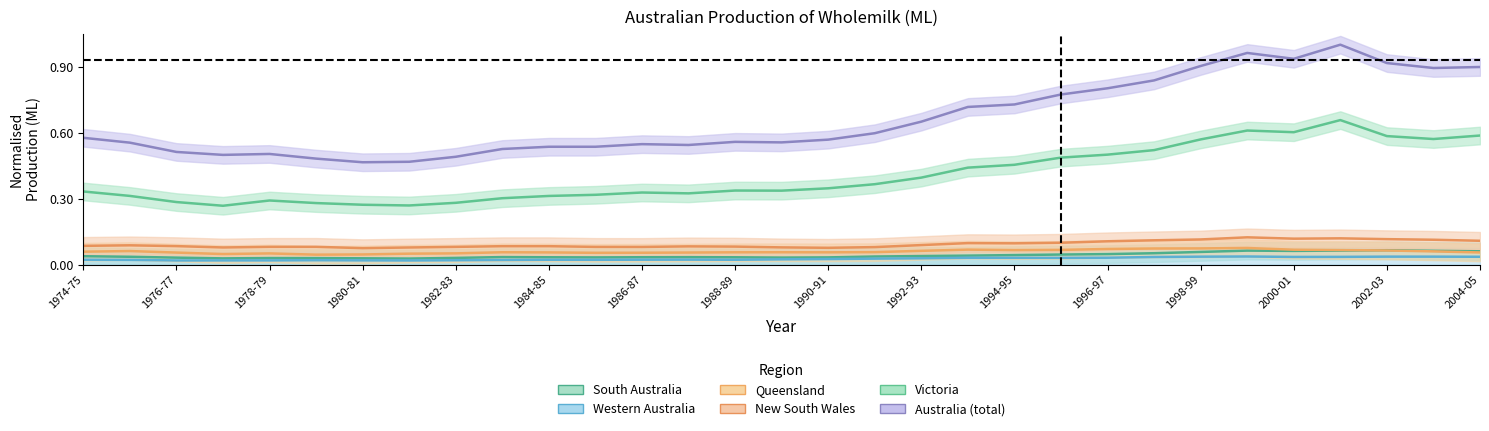

At which category does the chart reach its minimum across all series?

1976-77